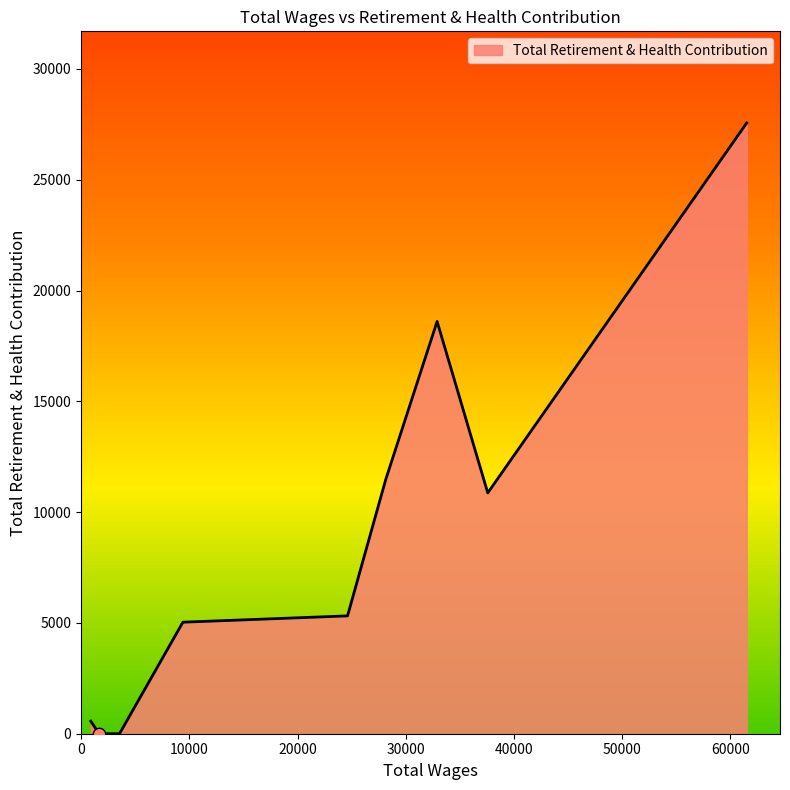

What is the difference between the maximum and minimum values?

27562